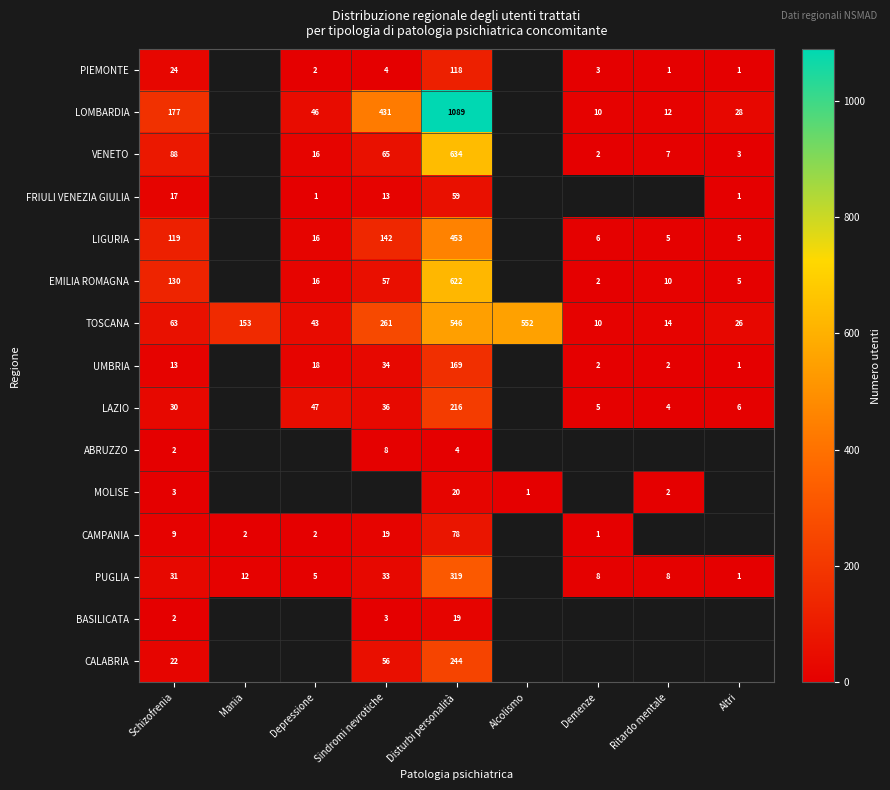

Is the value of MOLISE at Ritardo mentale greater than the value of CAMPANIA at Sindromi nevrotiche?

No